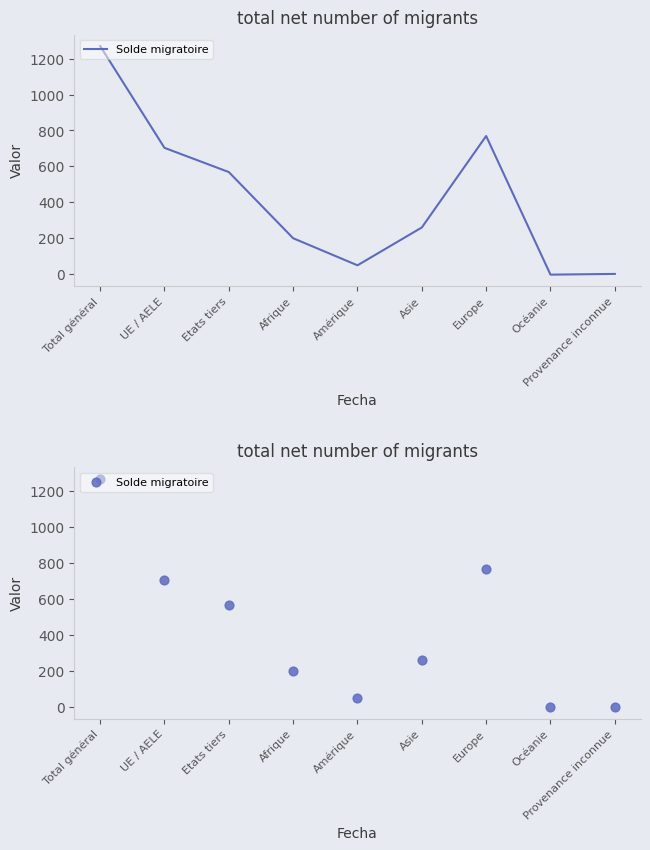

What is the change in value from Afrique to Asie?

+60